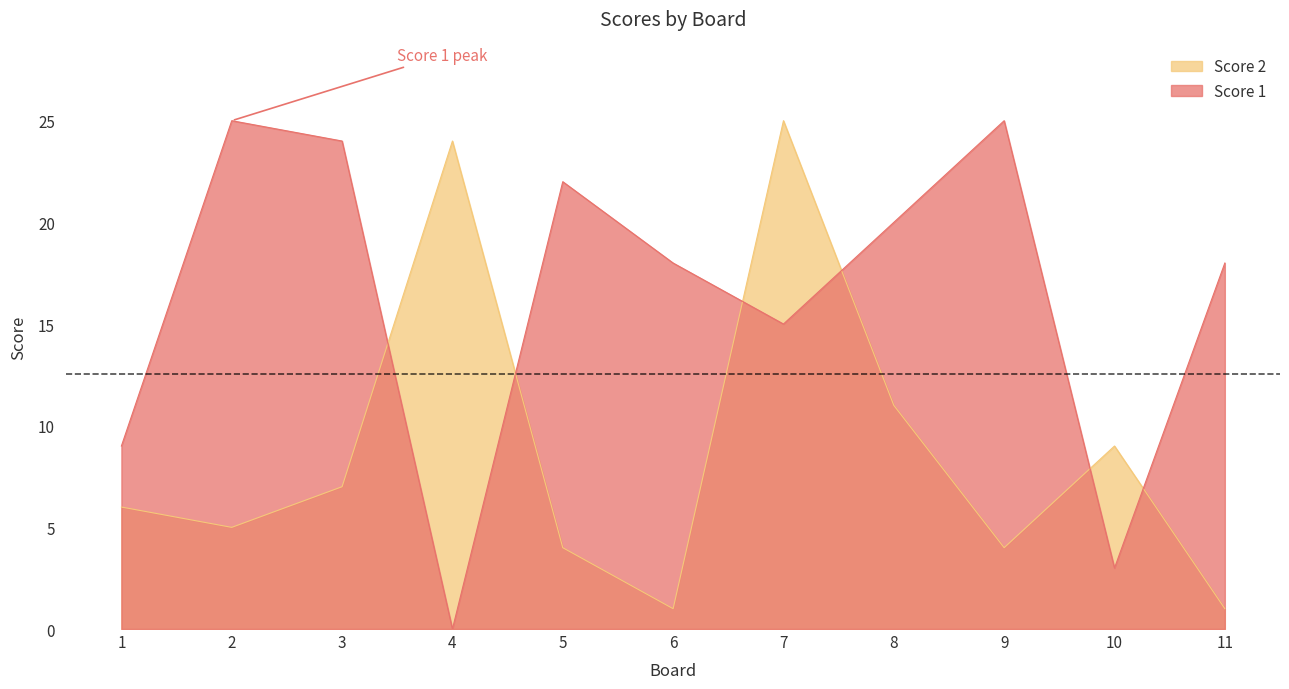

What value does the Score 2 series have at 1, to the nearest 10?

10